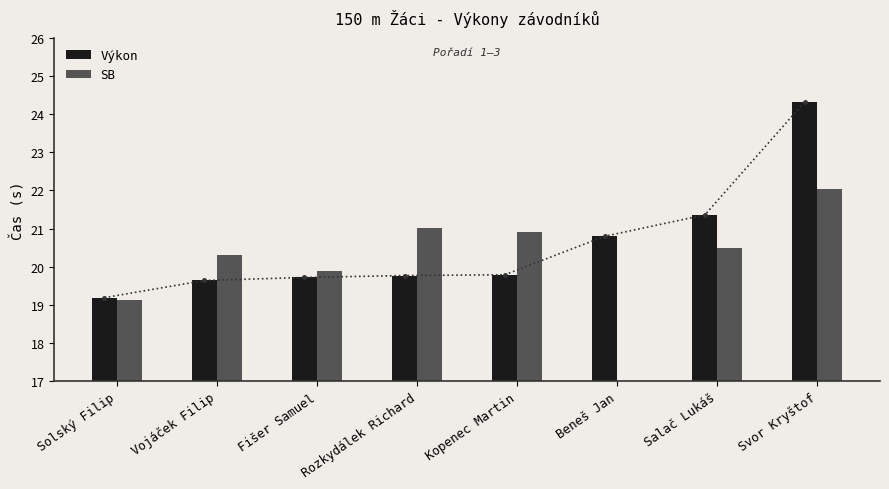

Count the number of categories in the chart.

8